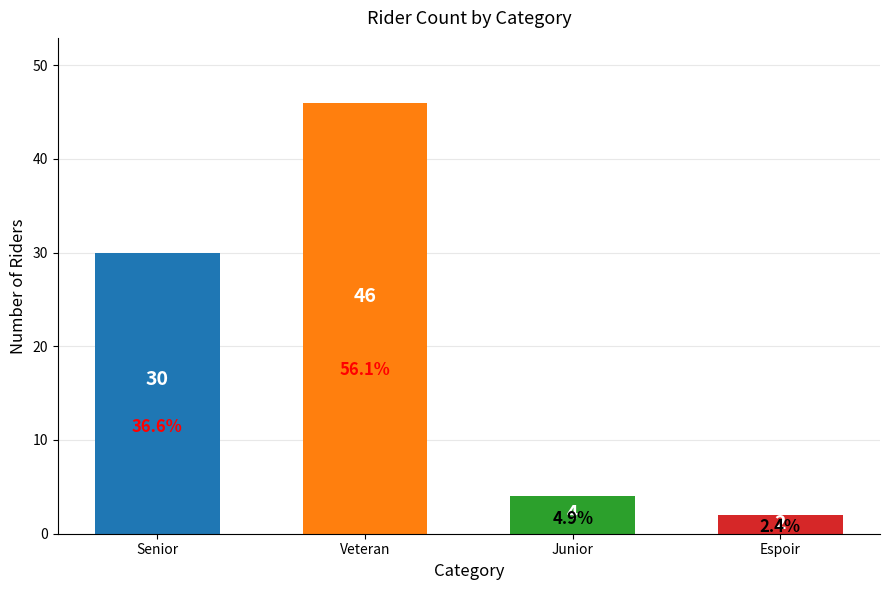

What is the value of the 1st bar from the left?

30